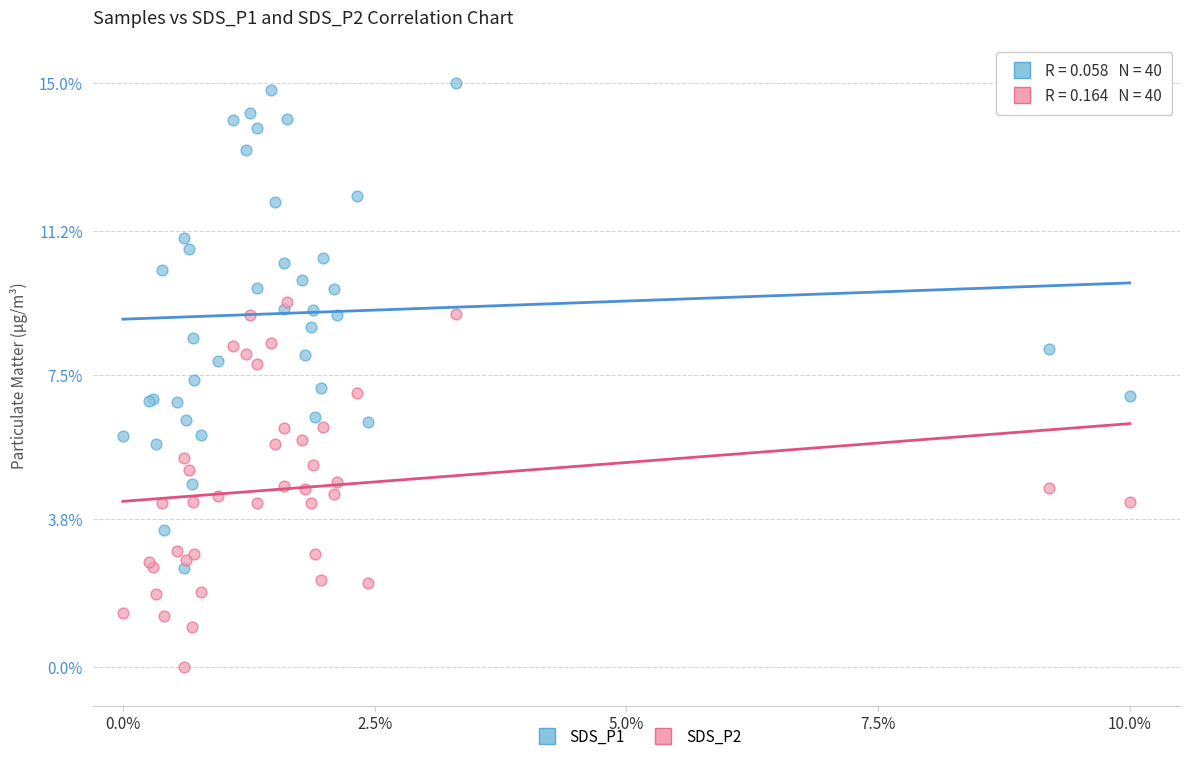

What is the X range (max minus min) for the scatter plot?

10.0